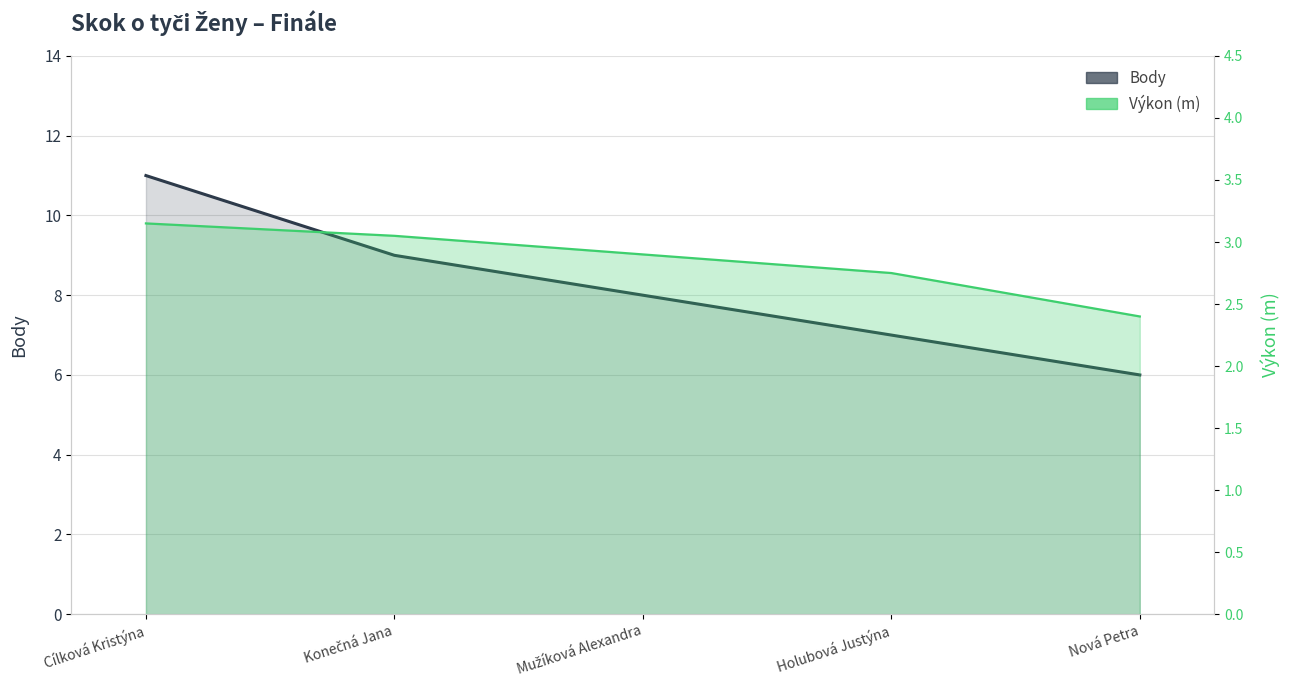

Is the value of Výkon (m) at Konečná Jana greater than the value of Body at Holubová Justýna?

No